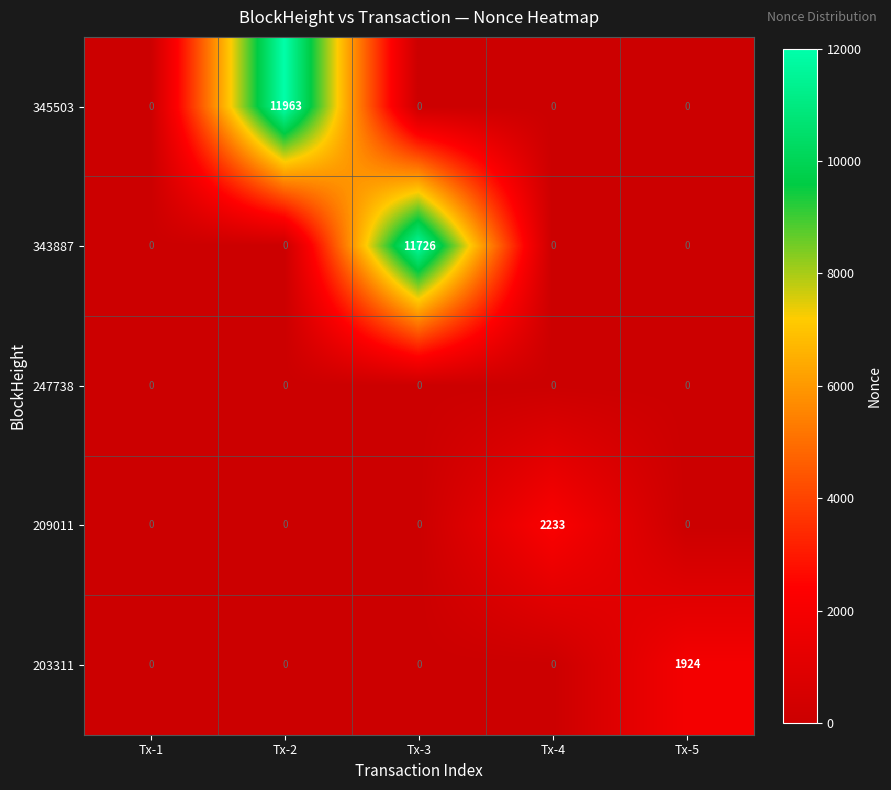

What is the total value across all series at Tx-5?

1924